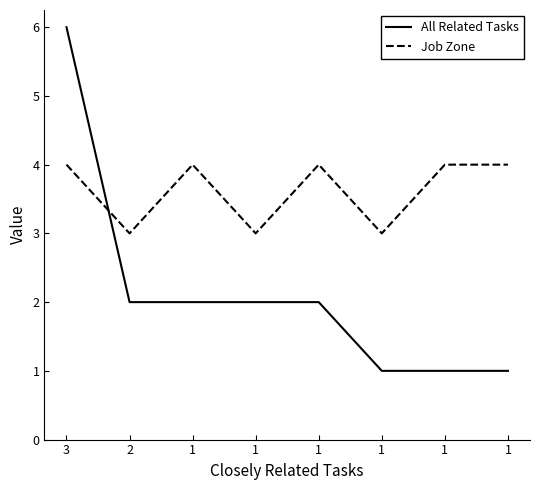

How many interior local peaks does the Job Zone series have?

2